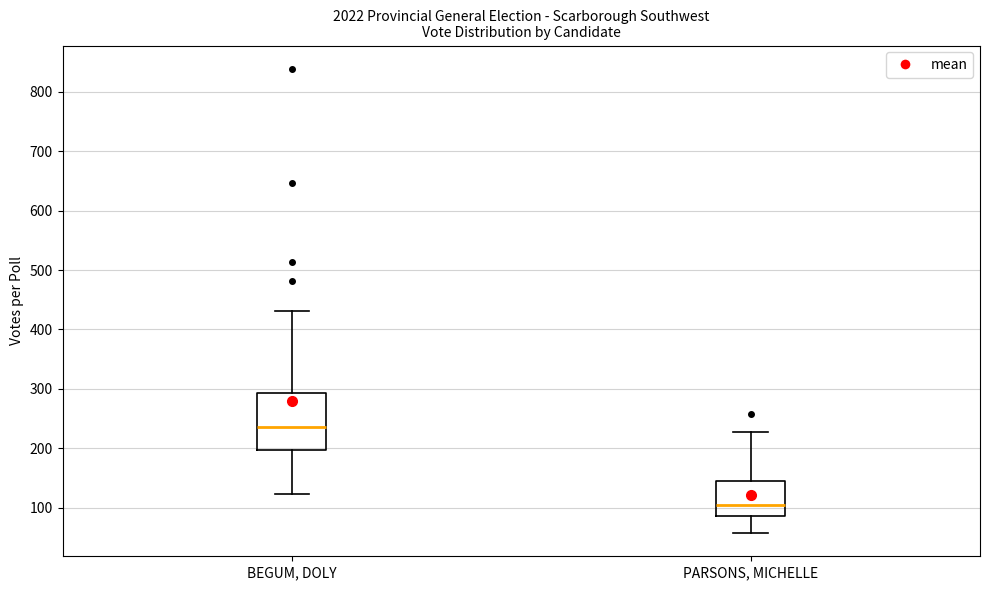

Which box has the highest median line?

BEGUM, DOLY